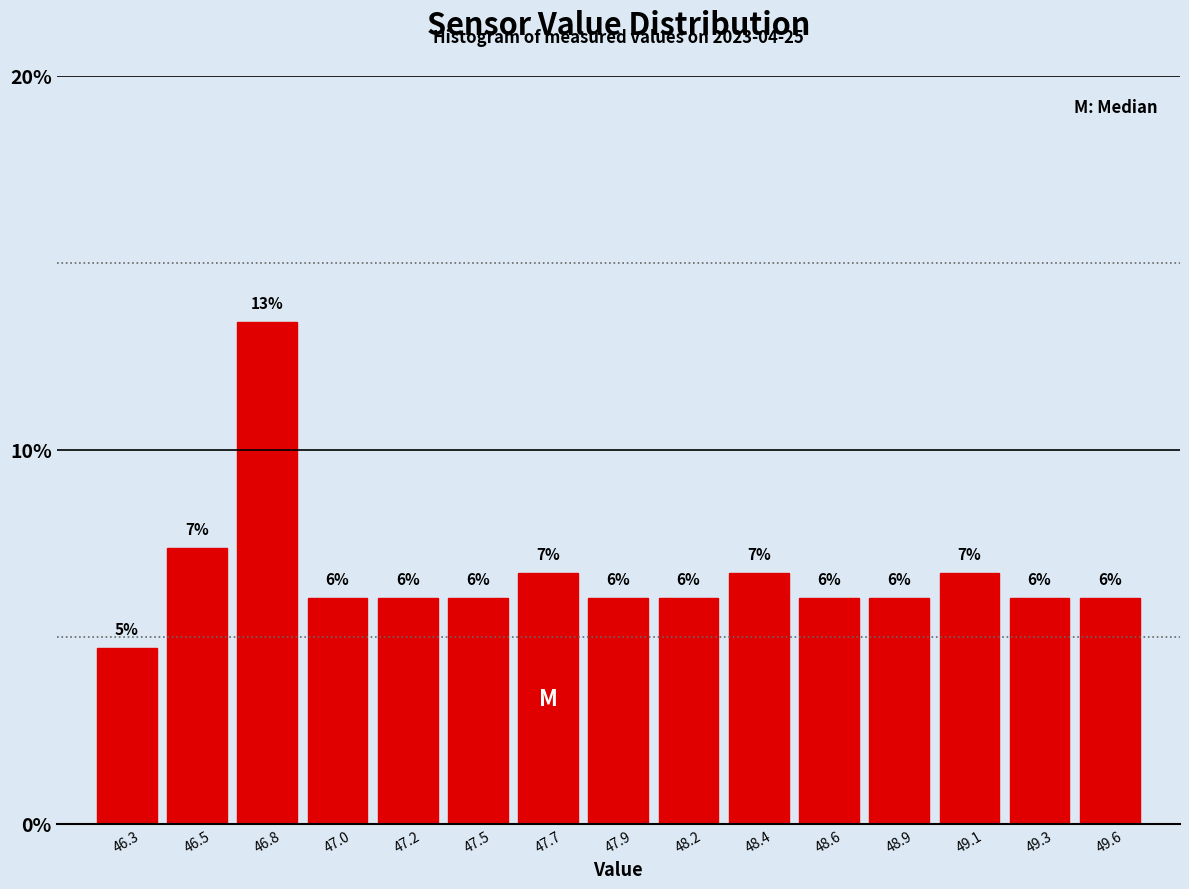

Read the value at 47.9.

6.0